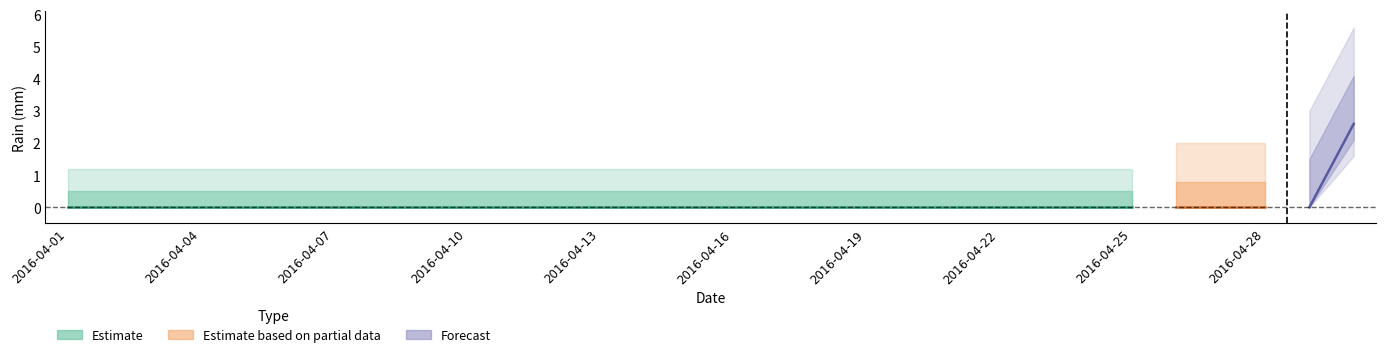

List the labels in order of value, largest first.

2016-04-30, 2016-04-01, 2016-04-02, 2016-04-03, 2016-04-04, 2016-04-05, 2016-04-06, 2016-04-07, 2016-04-08, 2016-04-09, 2016-04-10, 2016-04-11, 2016-04-12, 2016-04-13, 2016-04-14, 2016-04-15, 2016-04-16, 2016-04-17, 2016-04-18, 2016-04-19, 2016-04-20, 2016-04-21, 2016-04-22, 2016-04-23, 2016-04-24, 2016-04-25, 2016-04-26, 2016-04-27, 2016-04-28, 2016-04-29